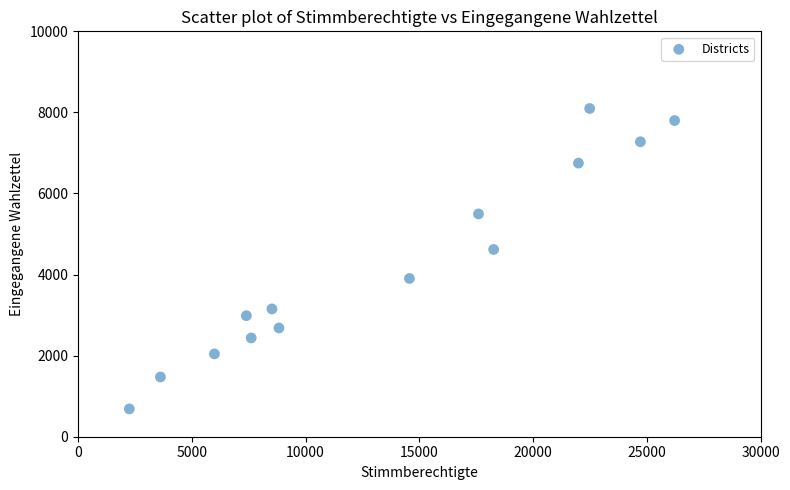

What Y value in the scatter plot is closest to 4391?

4619